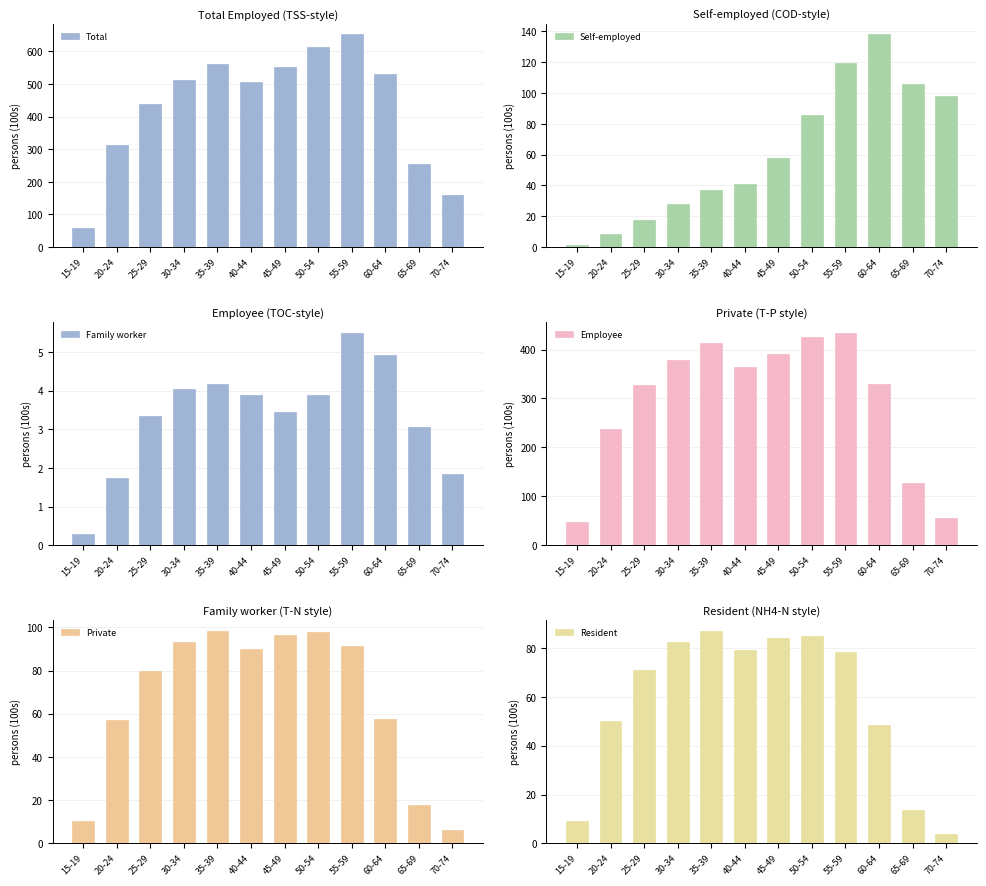

At which label does Resident first exceed 78?

30-34